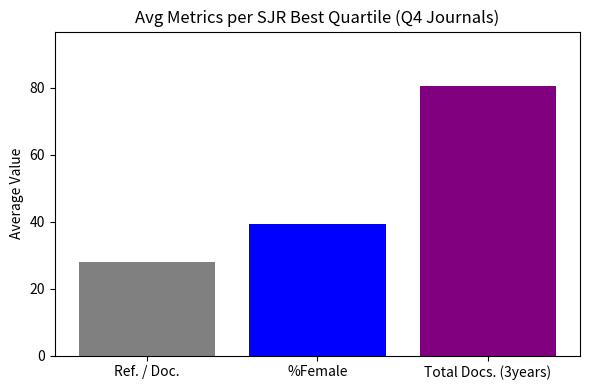

What is the greatest value displayed?

80.6